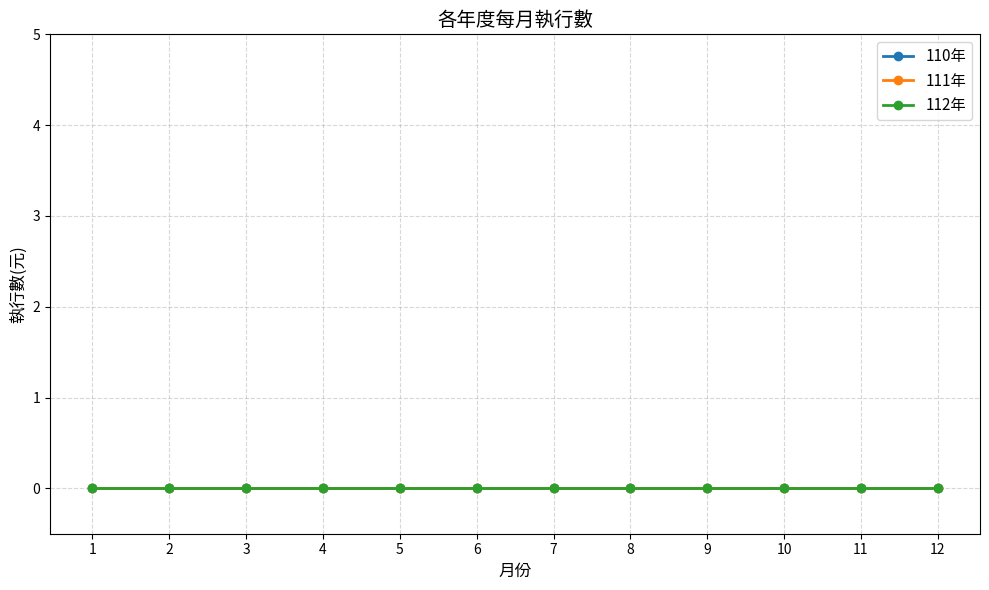

Which category has the highest value across all series?

12